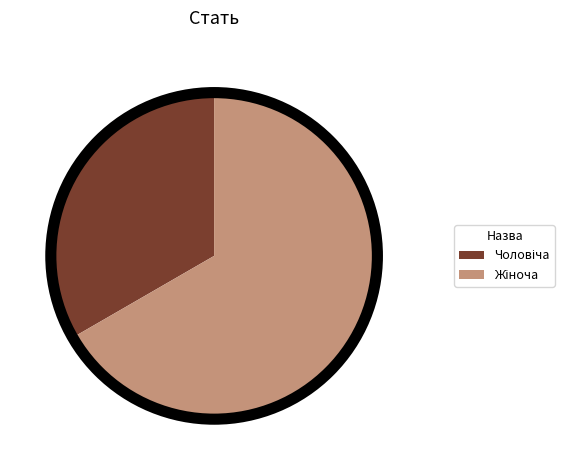

Is there any slice that represents more than half of the pie?

Yes